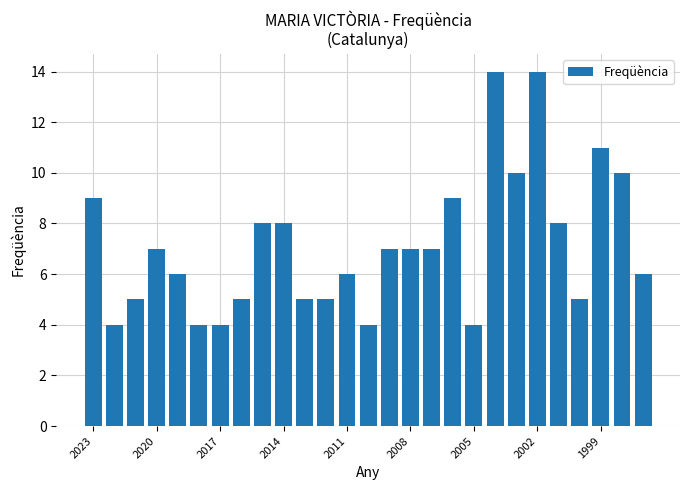

What is the maximum value shown in the chart?

14